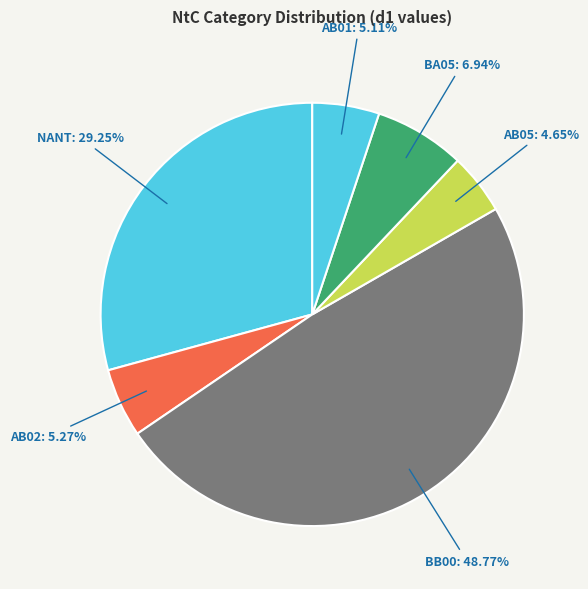

How many slices are in this pie chart?

6